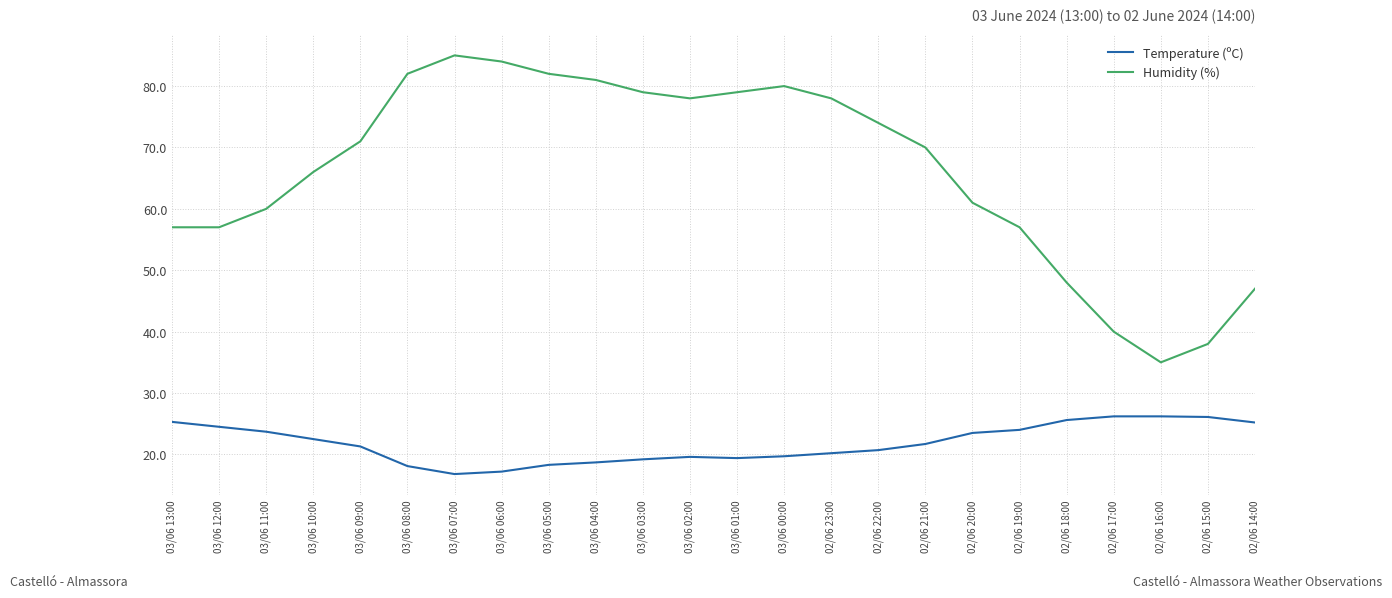

At which label does Temperature (ºC) first exceed 21?

03/06 13:00